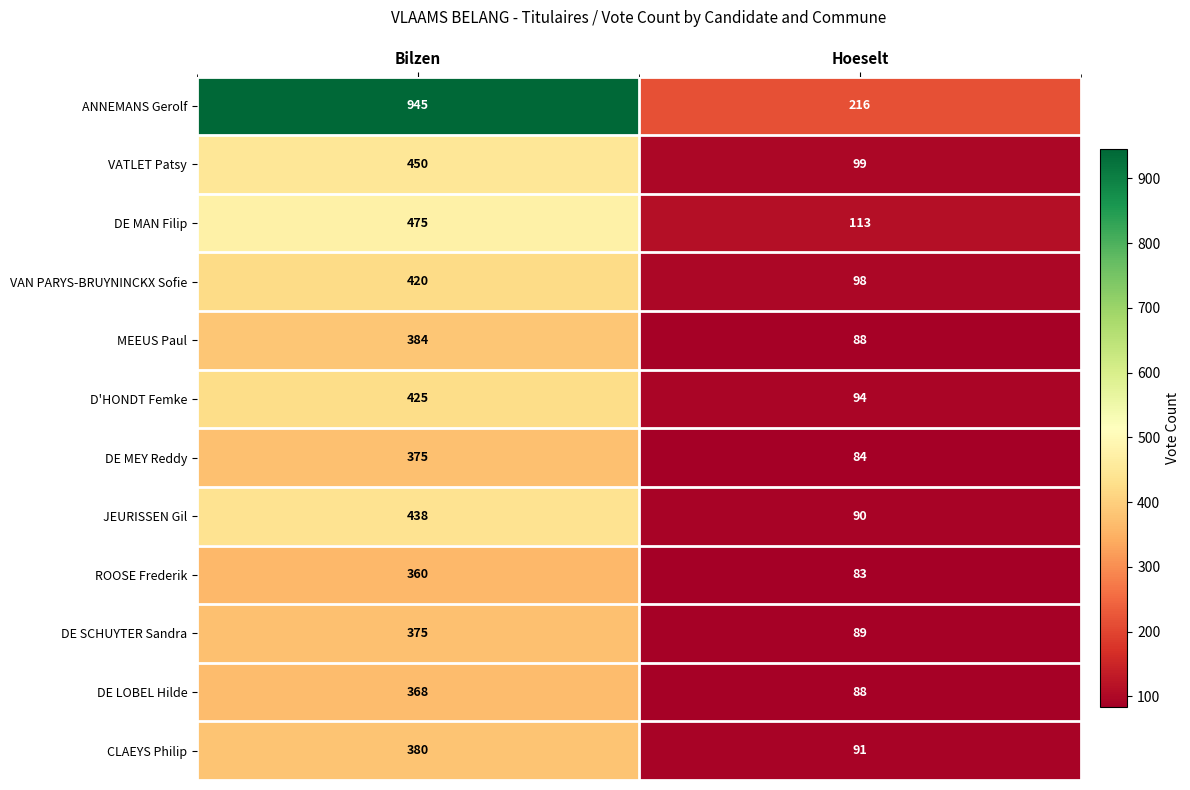

What is the average value of the DE SCHUYTER Sandra series?

232